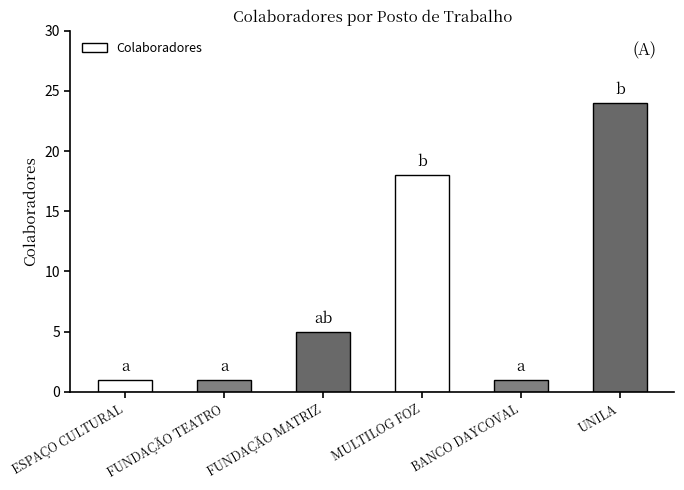

How many series are shown in this chart?

1